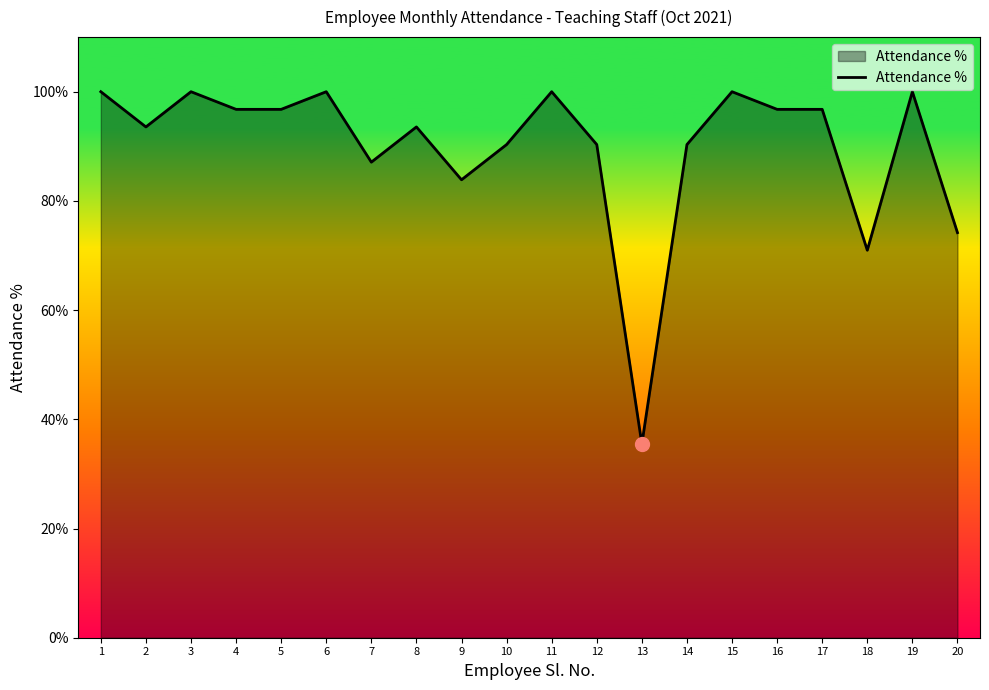

What is the smallest value displayed?

35.5